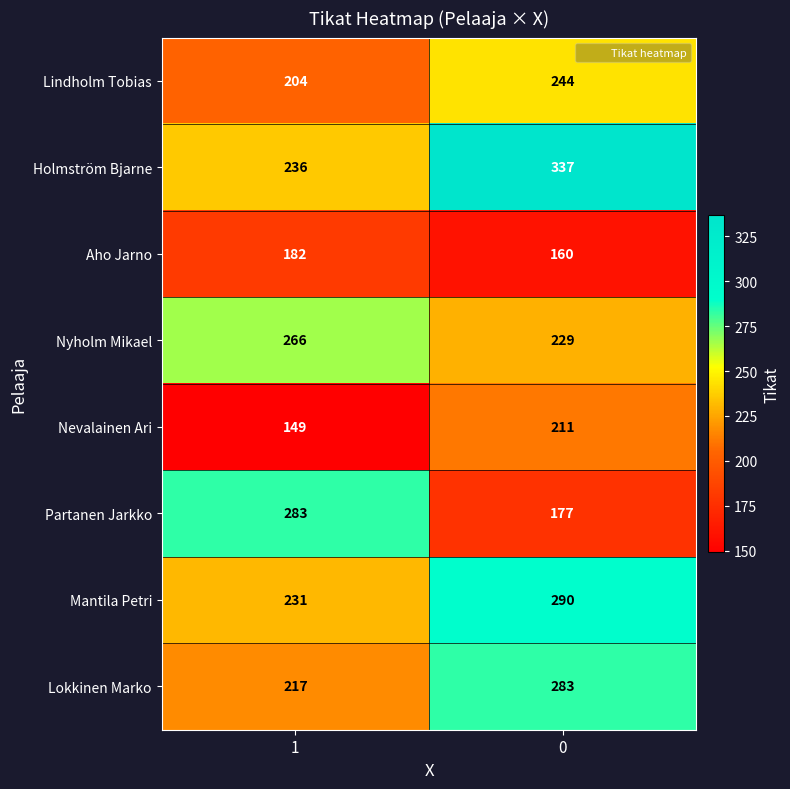

The value of Nevalainen Ari at 1 is 222. True or false?

False